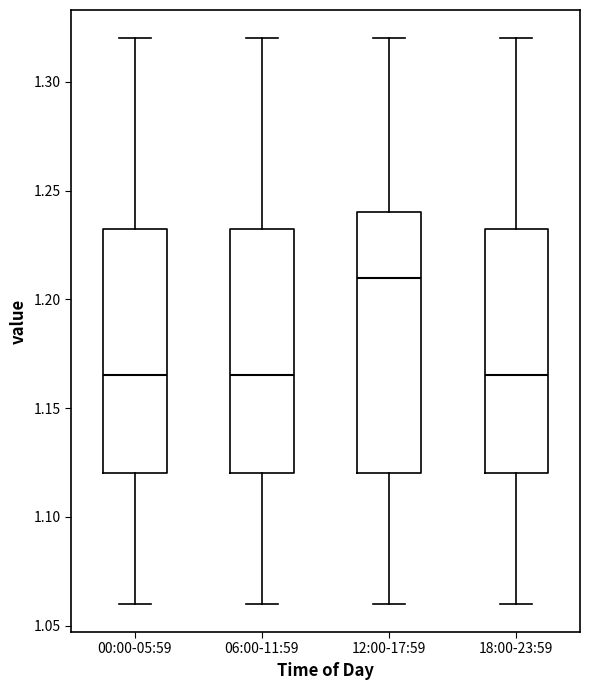

Comparing the boxes themselves (not the whiskers), which one is the tallest?

12:00-17:59